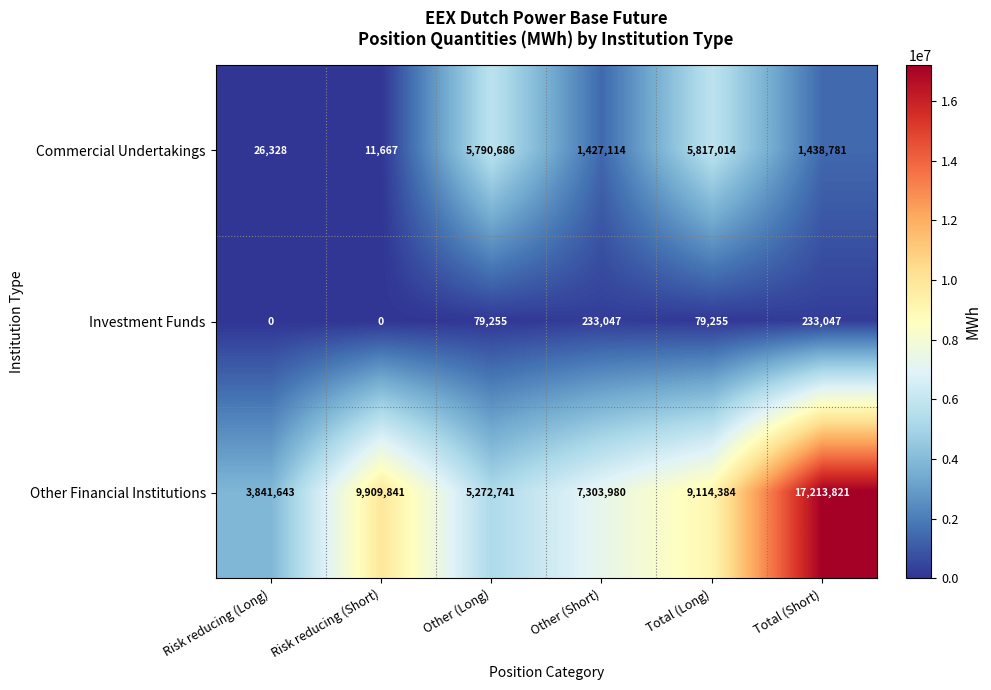

At which label does Other Financial Institutions reach its minimum?

Risk reducing (Long)